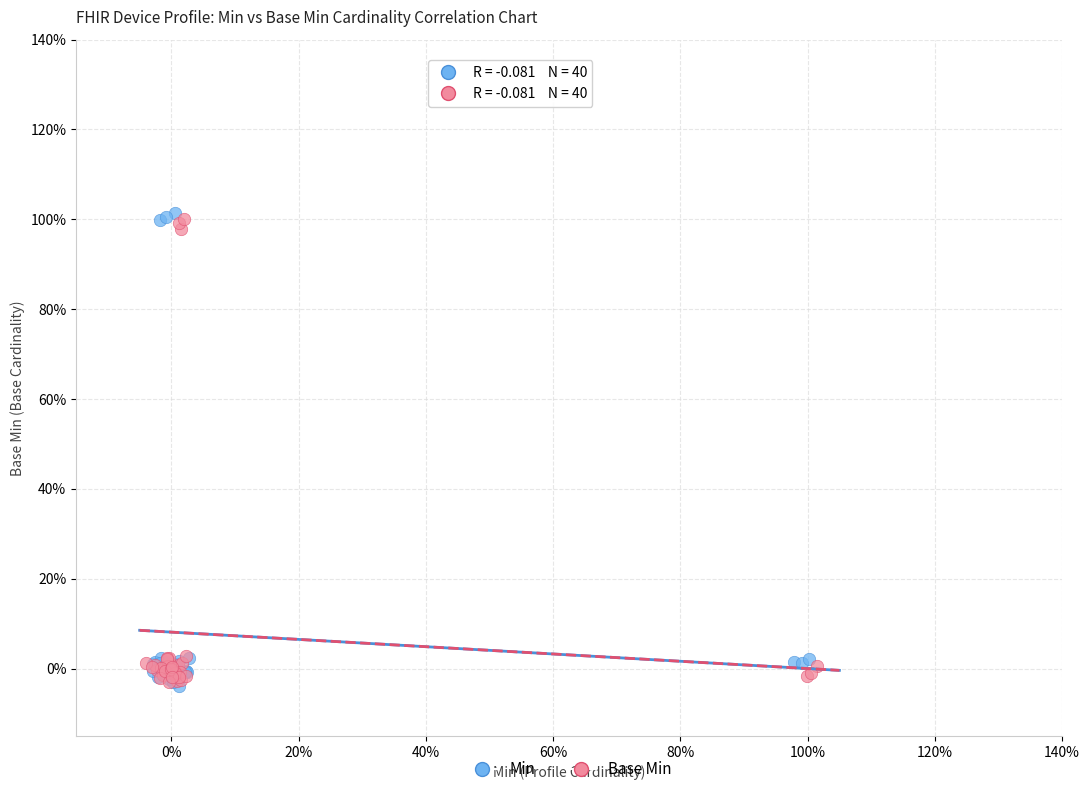

What are all the series names shown in the legend?

Min, Base Min